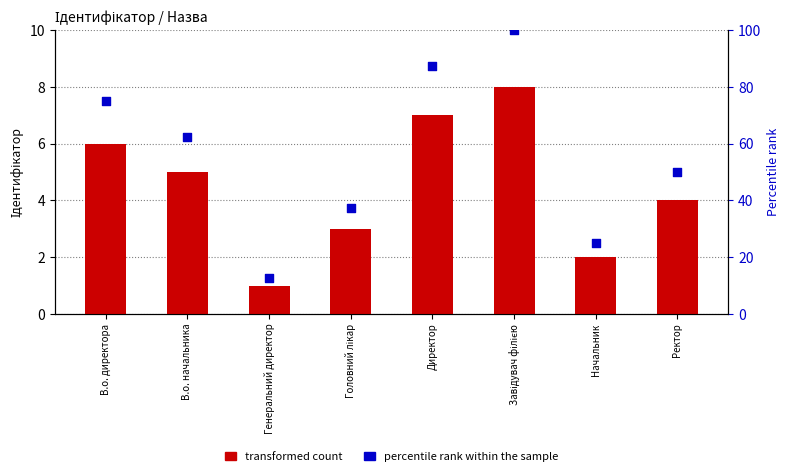

At which category is the sum across all series the highest?

Завідувач філією